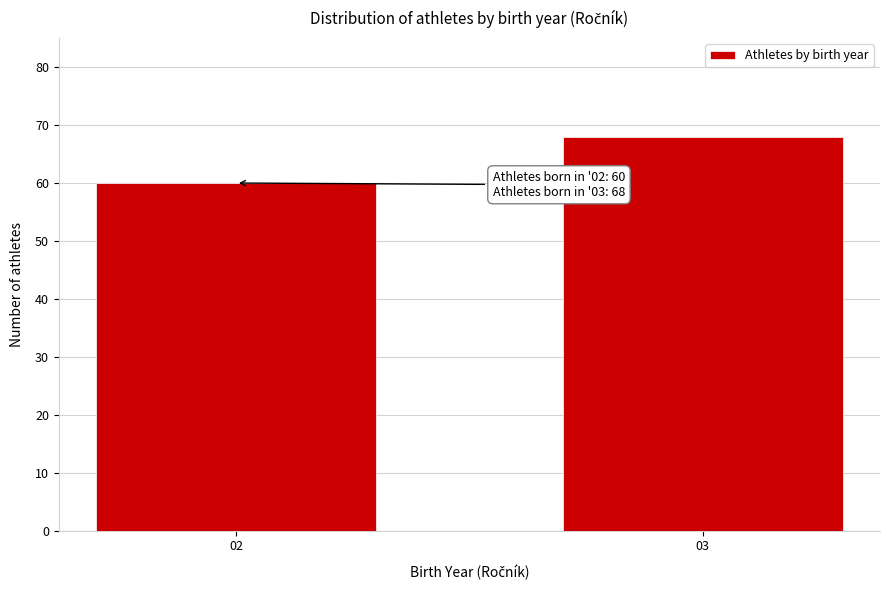

Reading left to right, what are all the values shown in this chart?

60	68